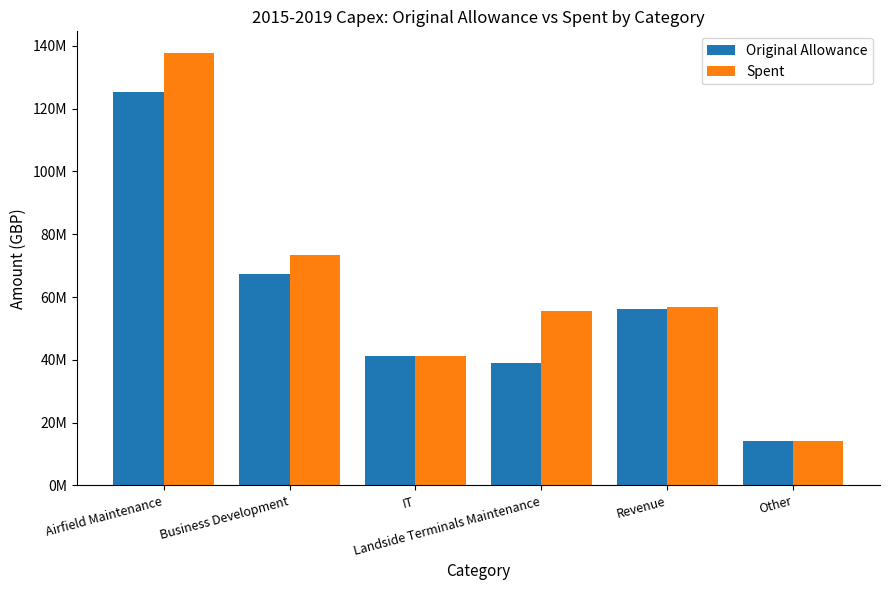

The Spent series shows 55672451.5 at Landside Terminals Maintenance. True or false?

True